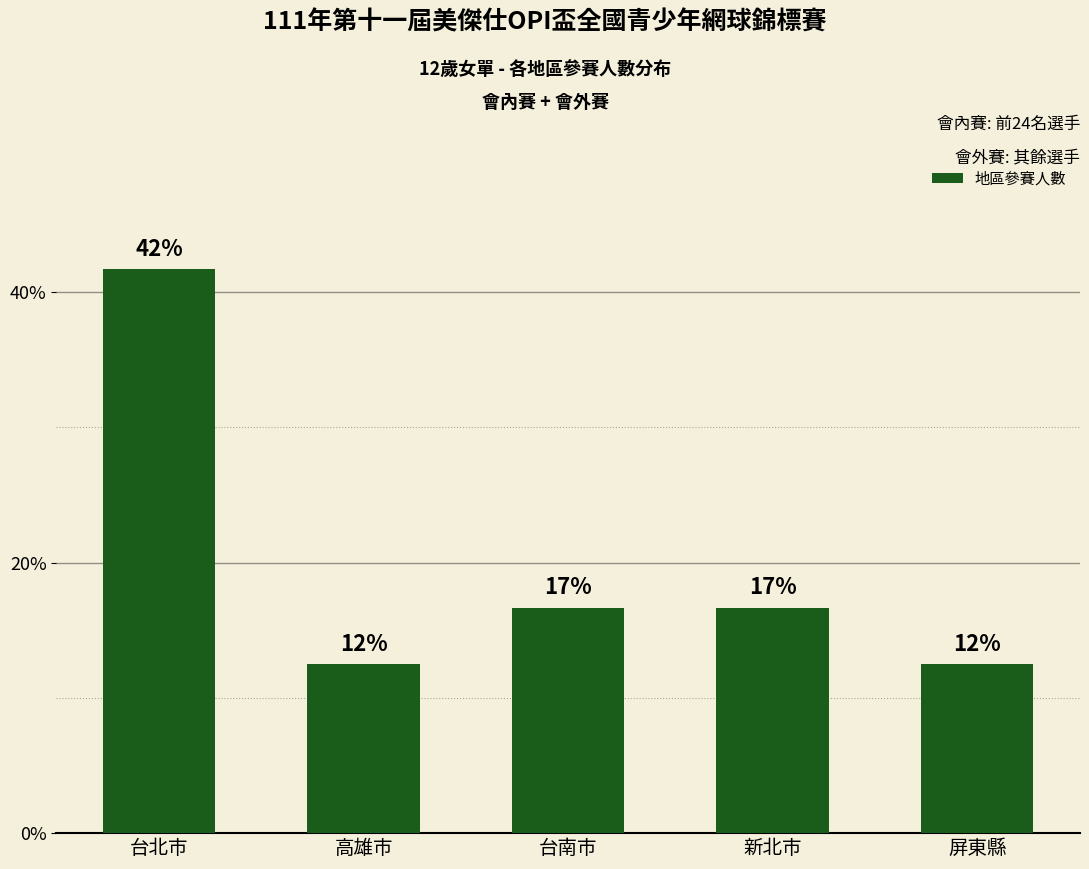

Where is the data nearest to the value 6?

台南市